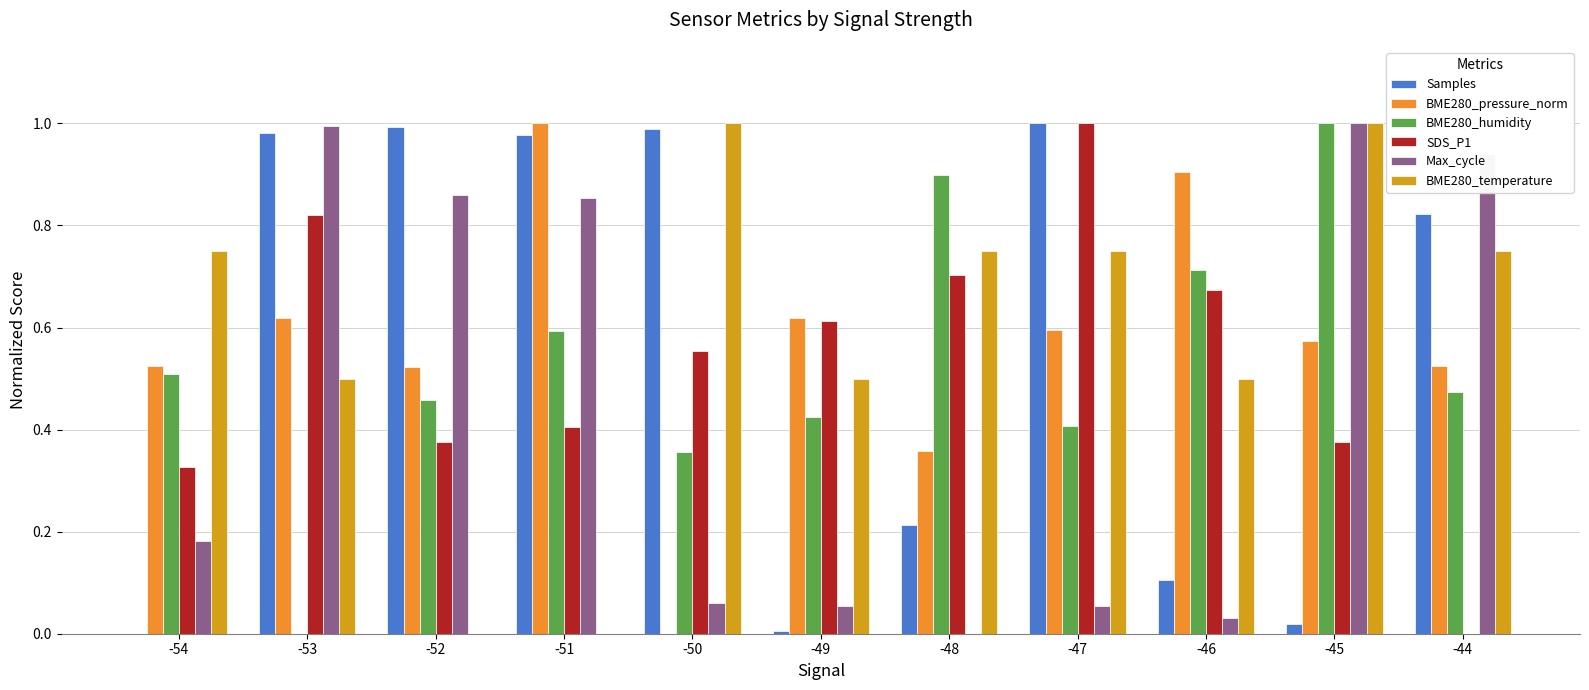

Is it true that Samples equals 0.0 at -54?

True